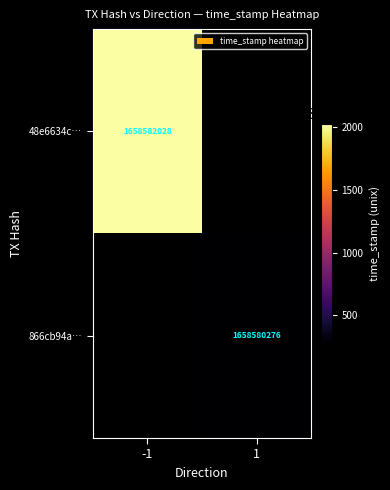

True or false: 48e6634c… has a value of 1658582028 at -1.

True